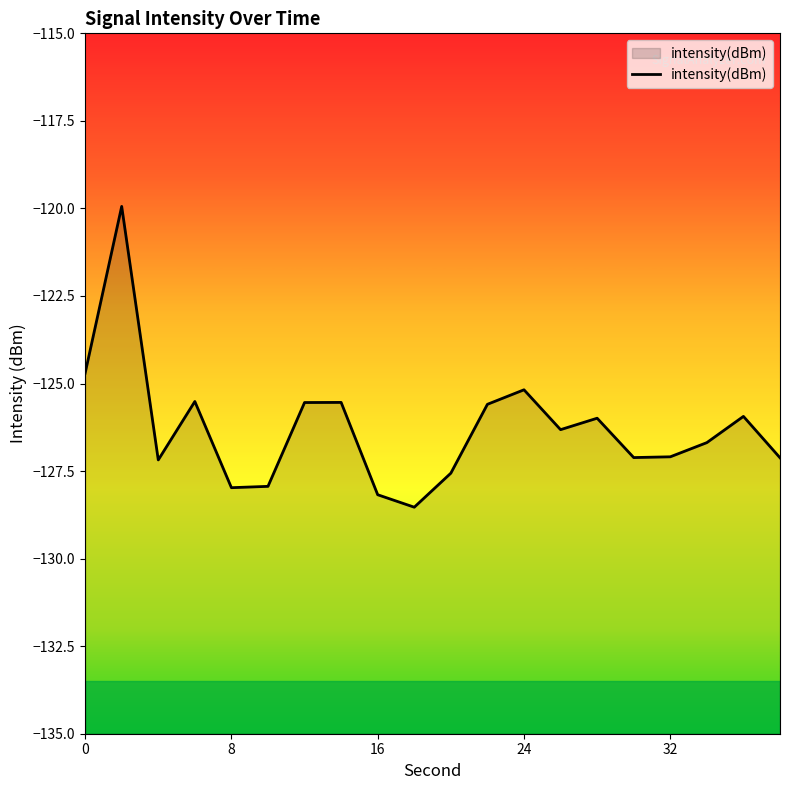

The chart shows a value of -44.0 at 0. True or false?

False